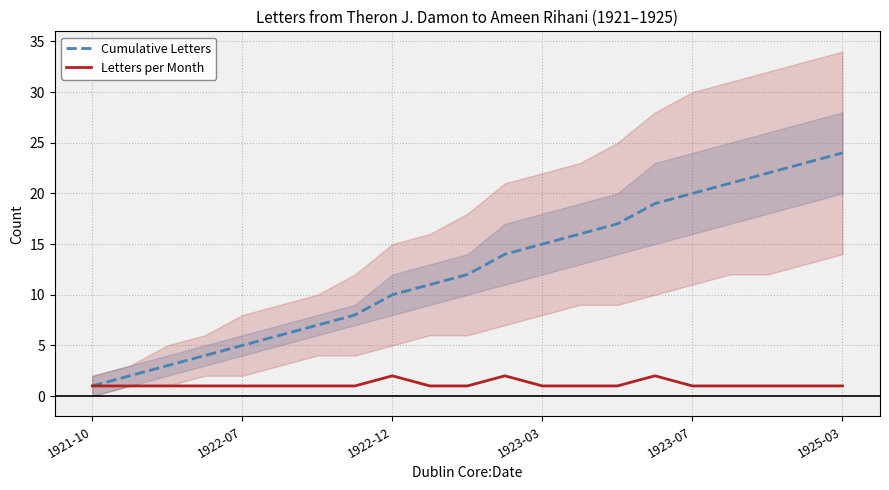

Is it true that Cumulative Letters equals 32 at 1923-07?

False